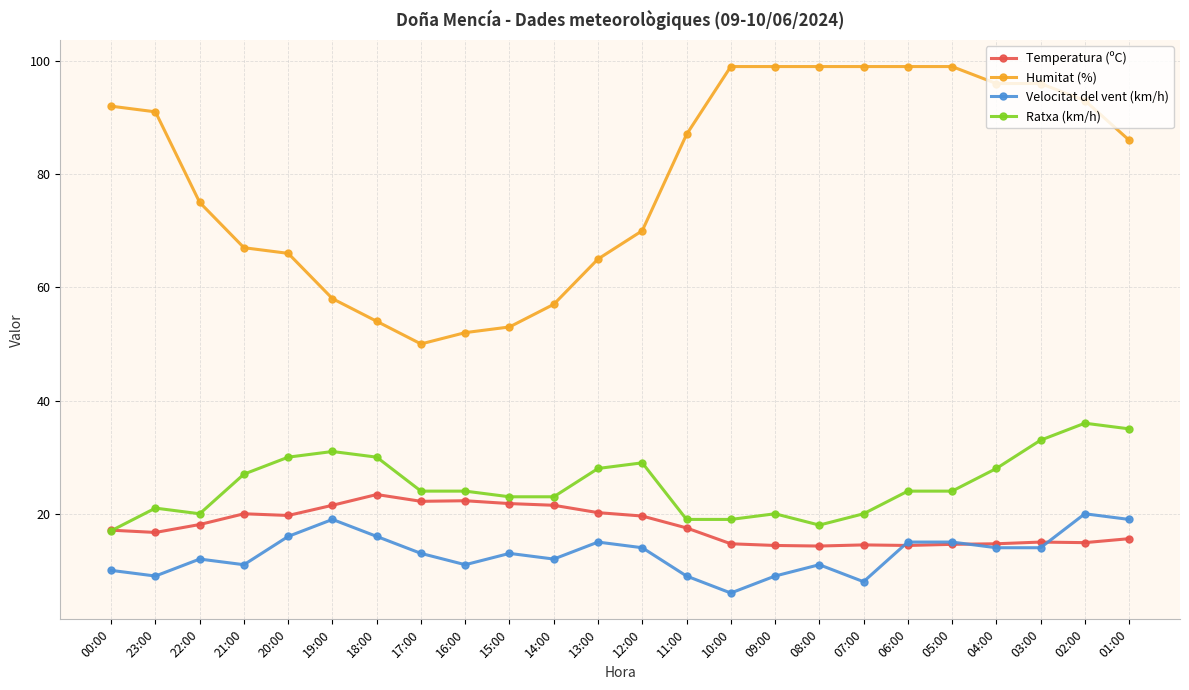

True or false: Velocitat del vent (km/h) has more than 0 interior local peaks.

True